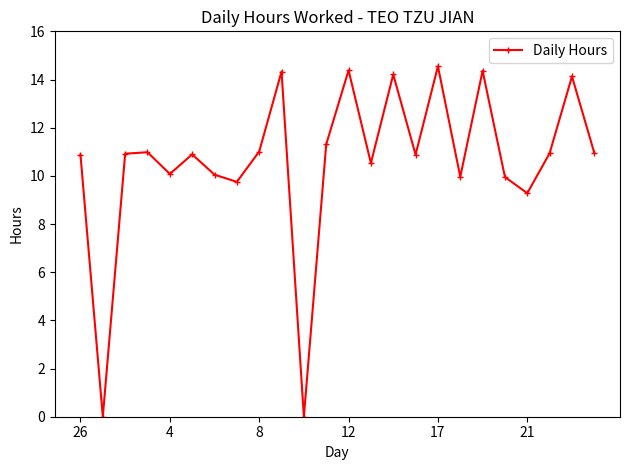

What is the value of the 8th point from the left?

9.8